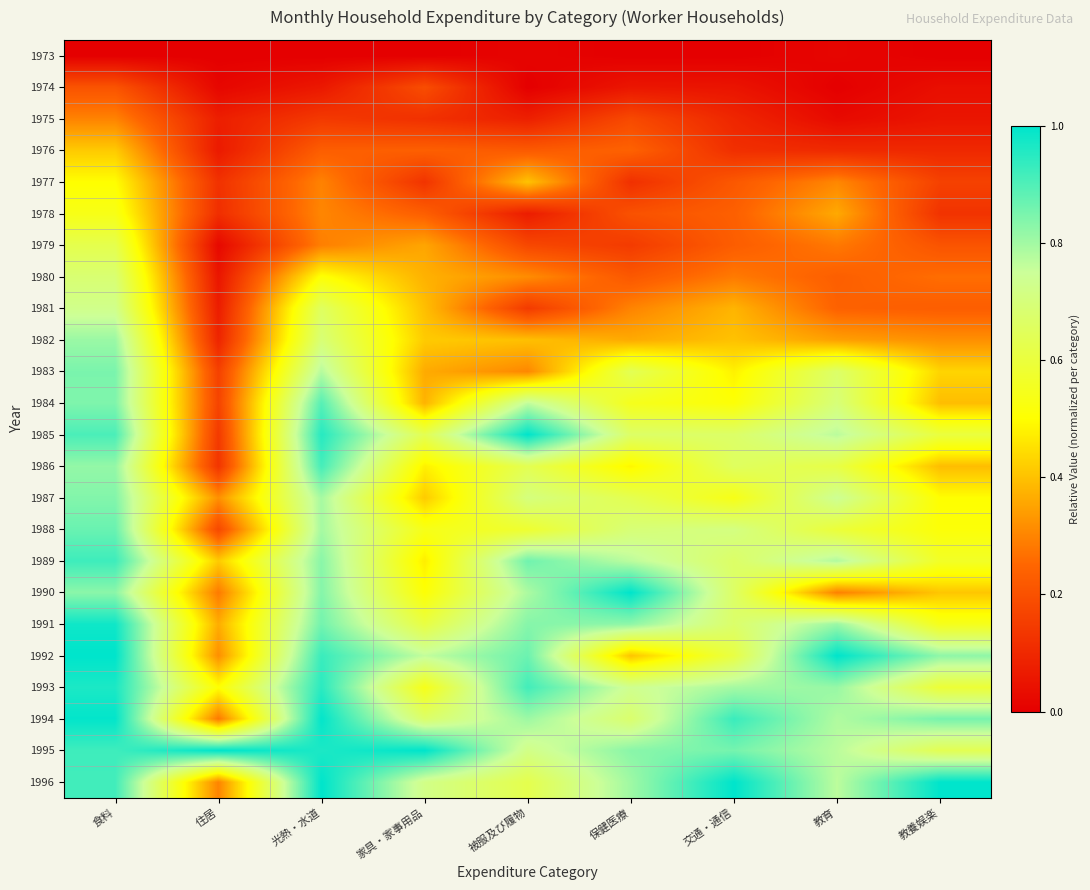

How many series are shown in this chart?

24